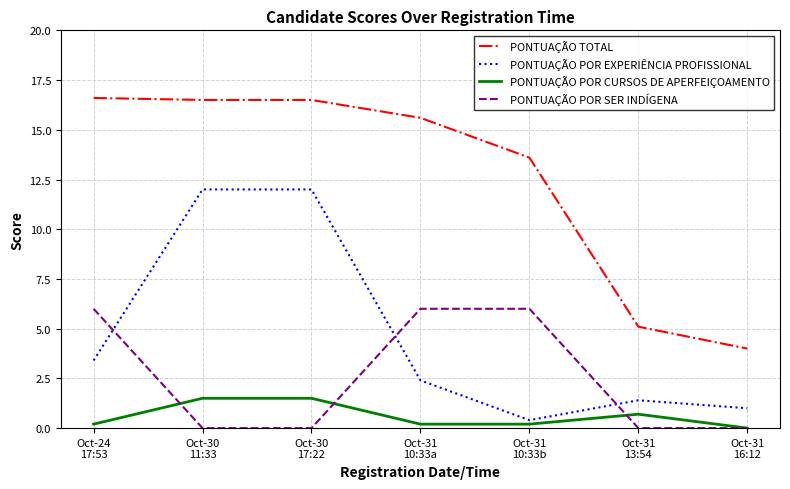

What is the difference between the maximum and second lowest values in the PONTUAÇÃO TOTAL series?

11.5